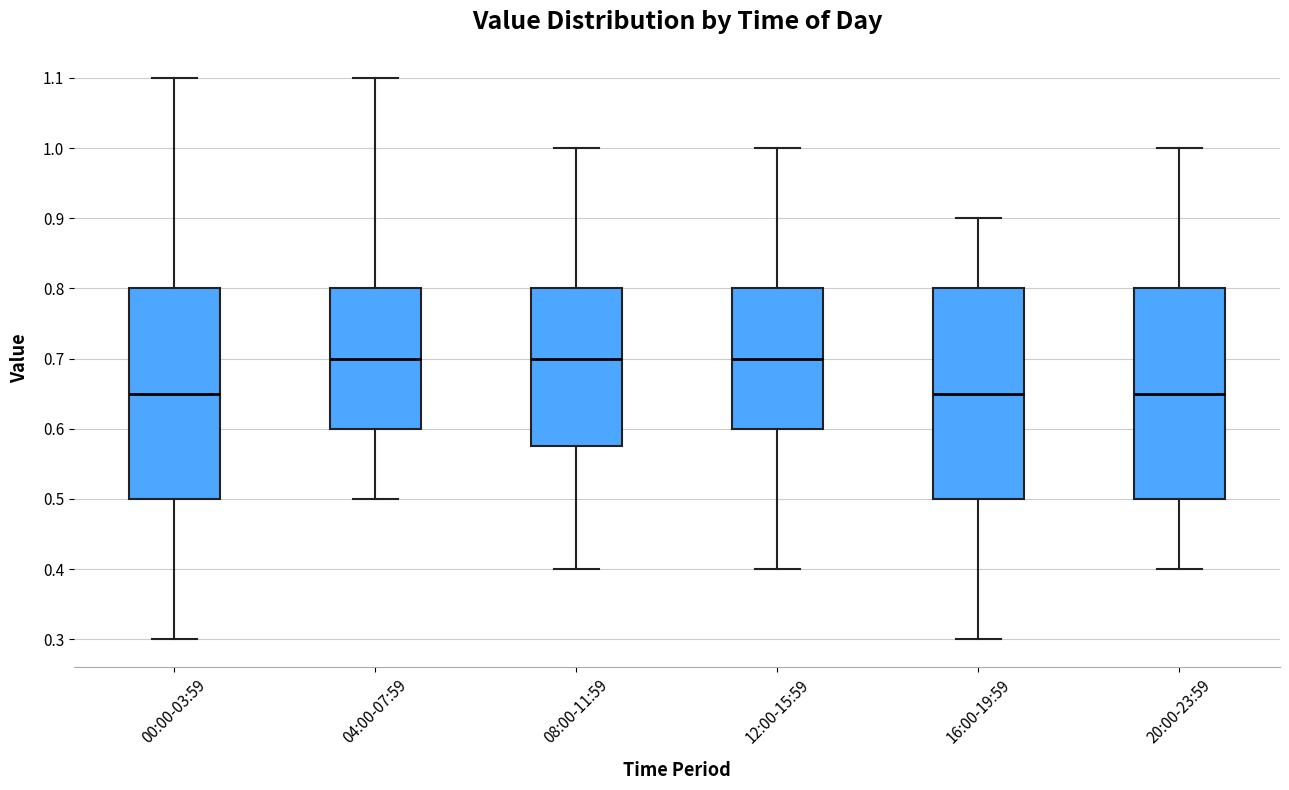

Reading left to right, transcribe this box plot: for each box, give where its median line is, the range the box spans, and where its two whiskers end, as read against the y-axis. The values are not printed on the chart, so give them approximately, as read against the axis.

00:00-03:59: median 0.65, box 0.50 to 0.80, whiskers 0.30 to 1.10
04:00-07:59: median 0.70, box 0.60 to 0.80, whiskers 0.50 to 1.10
08:00-11:59: median 0.70, box 0.58 to 0.80, whiskers 0.40 to 1.00
12:00-15:59: median 0.70, box 0.60 to 0.80, whiskers 0.40 to 1.00
16:00-19:59: median 0.65, box 0.50 to 0.80, whiskers 0.30 to 0.90
20:00-23:59: median 0.65, box 0.50 to 0.80, whiskers 0.40 to 1.00